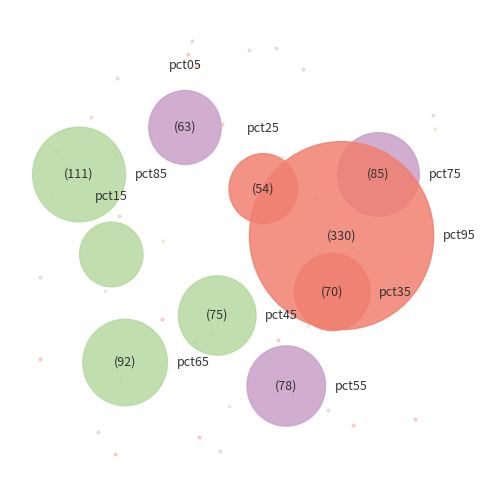

What percentage do pct55 and pct15 together represent?

11.9%